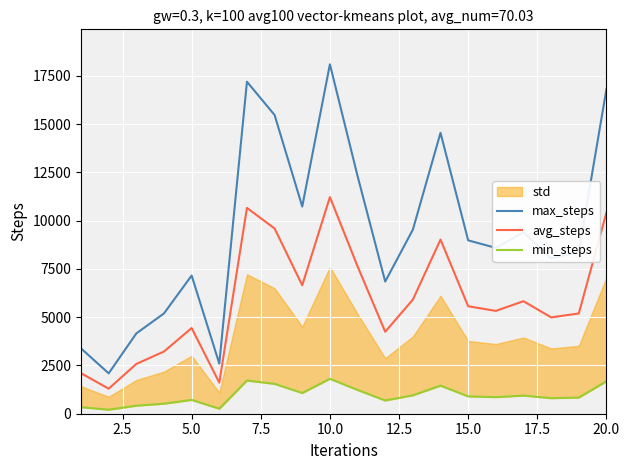

True or false: avg_steps and max_steps cross at least once.

False